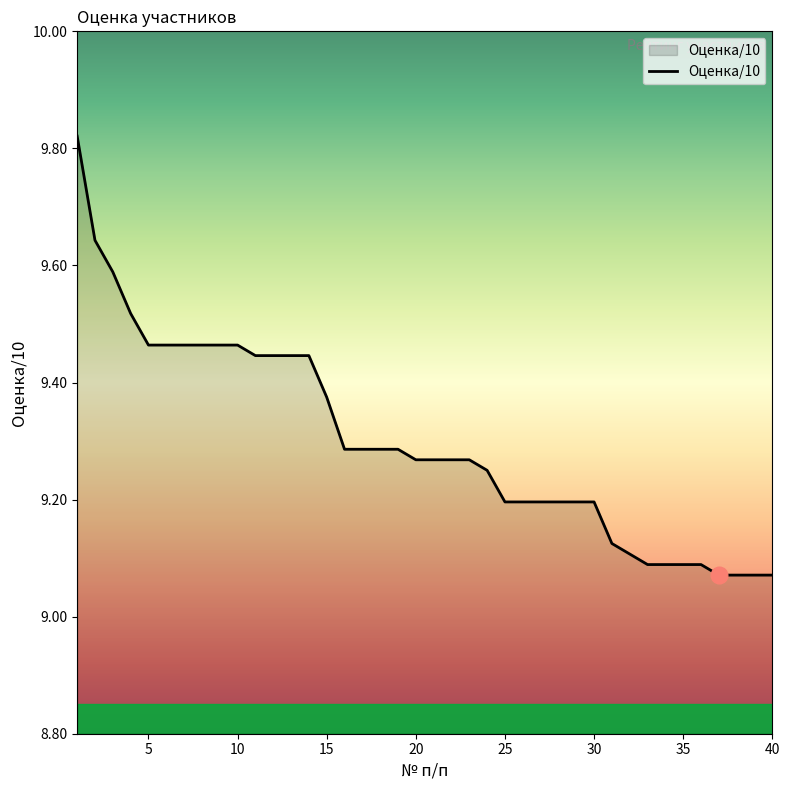

Does the chart display data point markers on the line(s)?

No